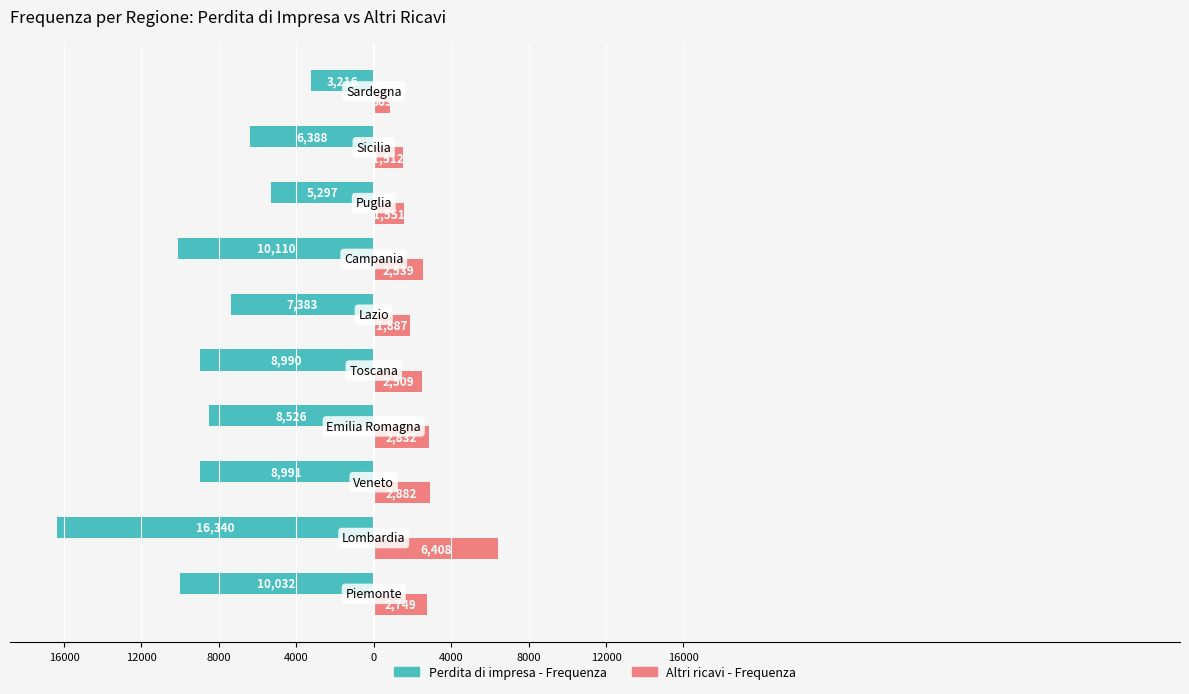

What are all the series names shown in the legend?

Perdita di impresa - Frequenza, Altri ricavi - Frequenza